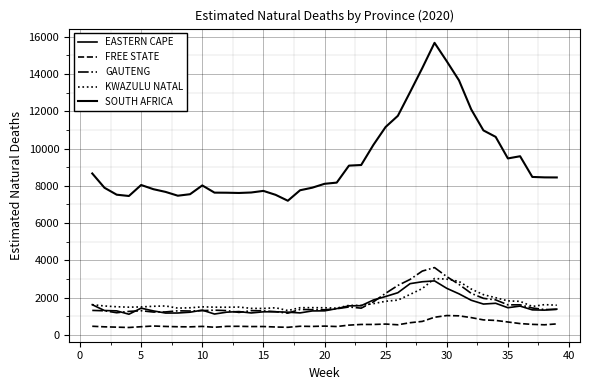

Does the chart have visible grid lines?

Yes